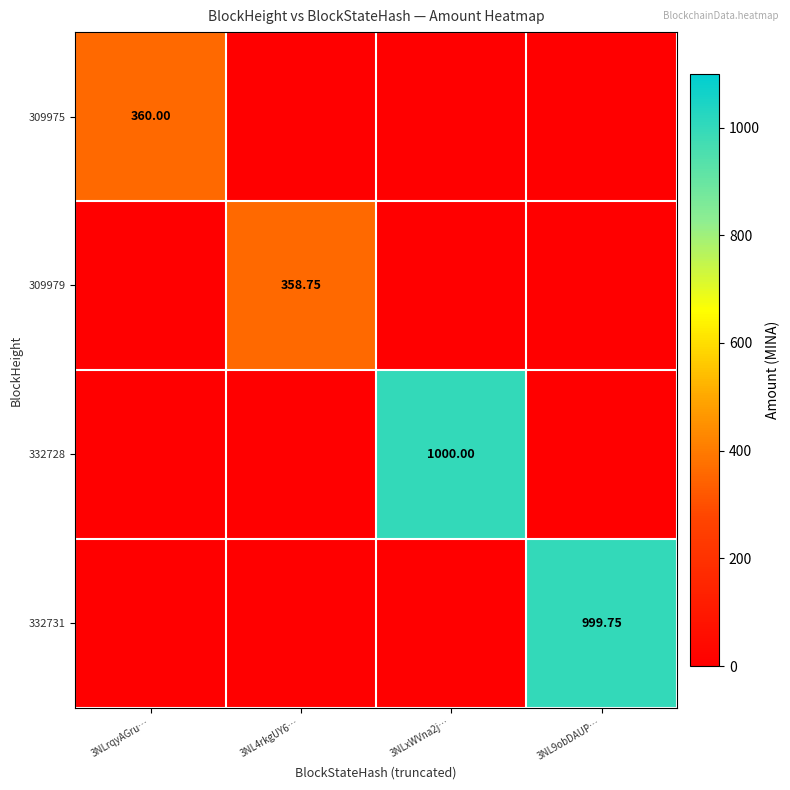

What is the total value across all series at 3NL9obDAUP…?

999.8